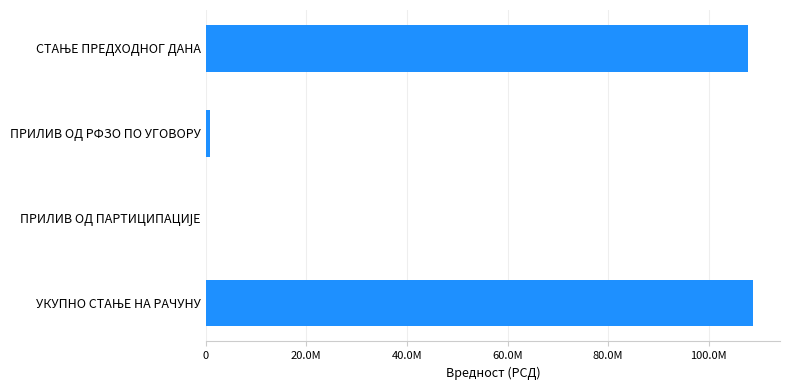

What is the greatest value displayed?

108730101.3